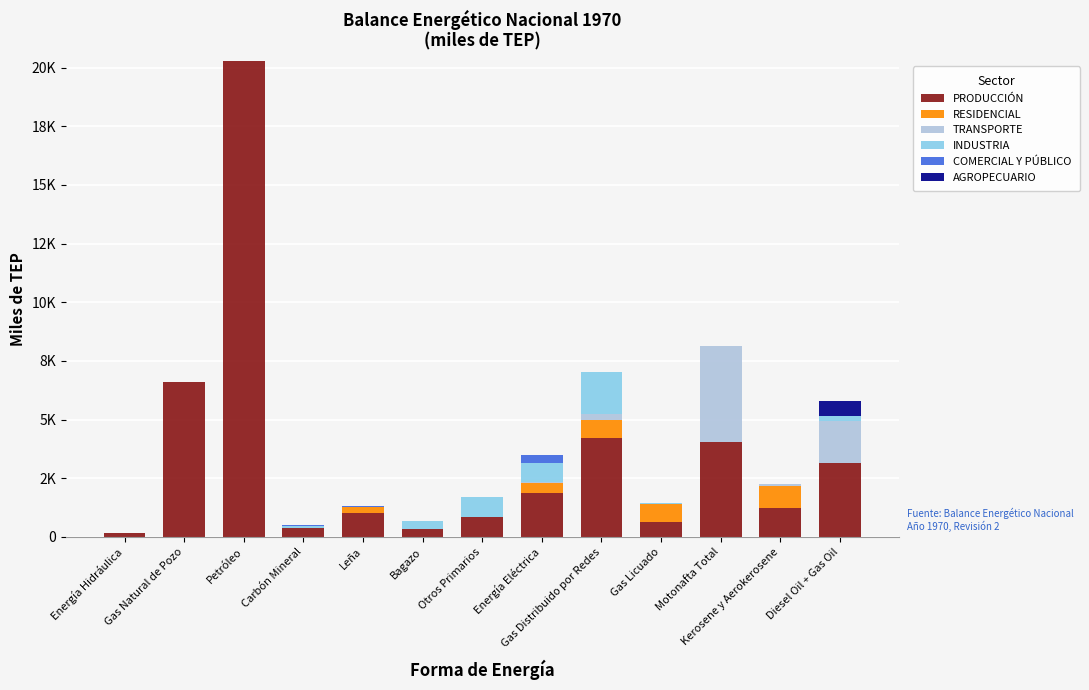

Which series has the widest spread of values?

PRODUCCIÓN